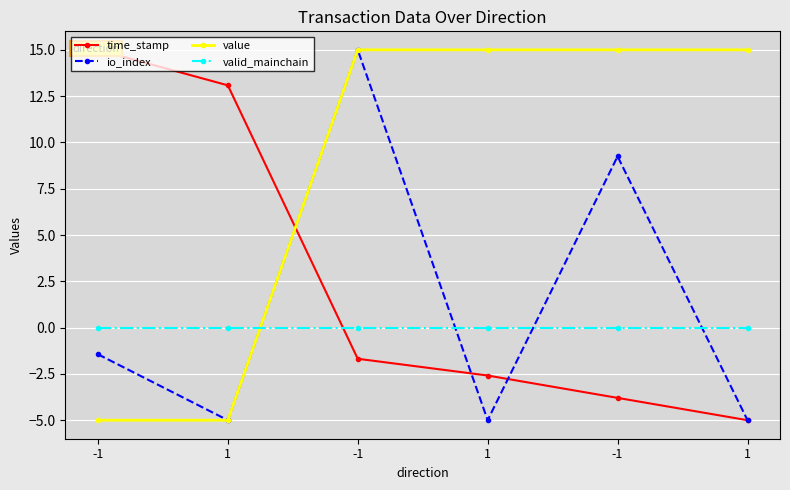

The time_stamp series shows 13.1 at 1. True or false?

True